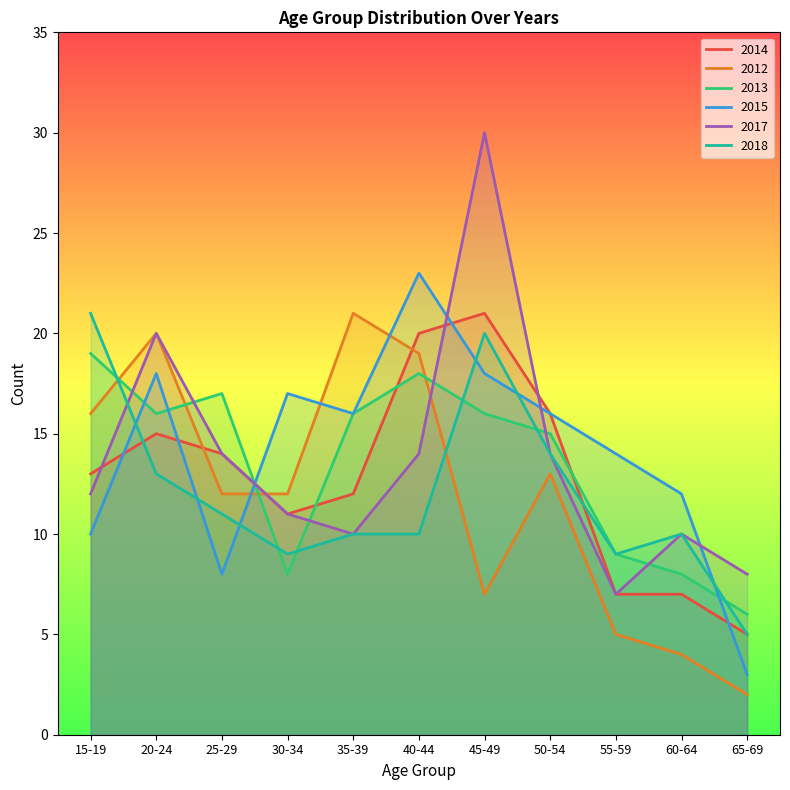

What is the value of the 2017 point at the 8th from the left?

14